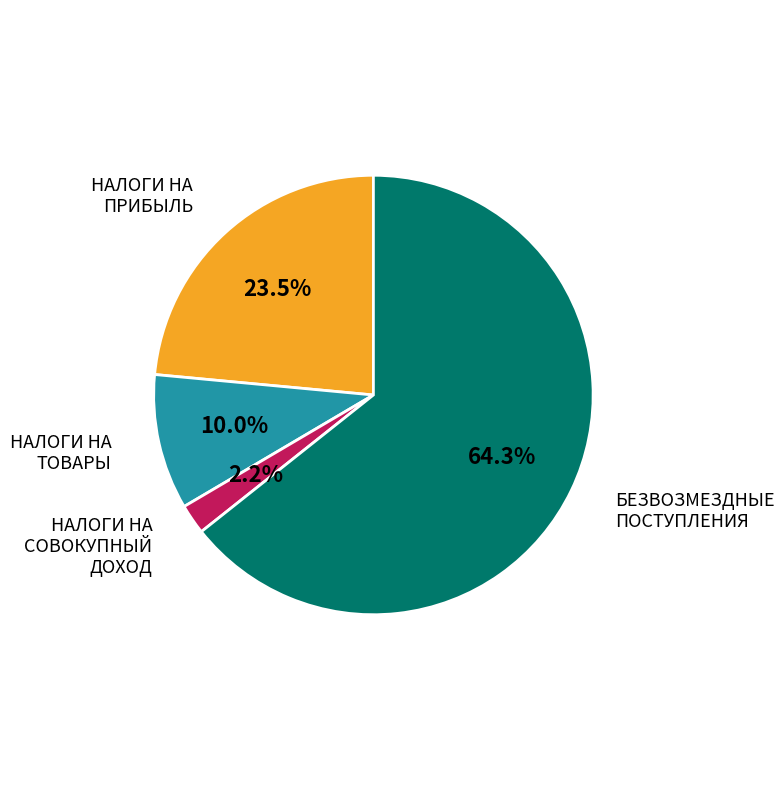

How many slices are in this pie chart?

4